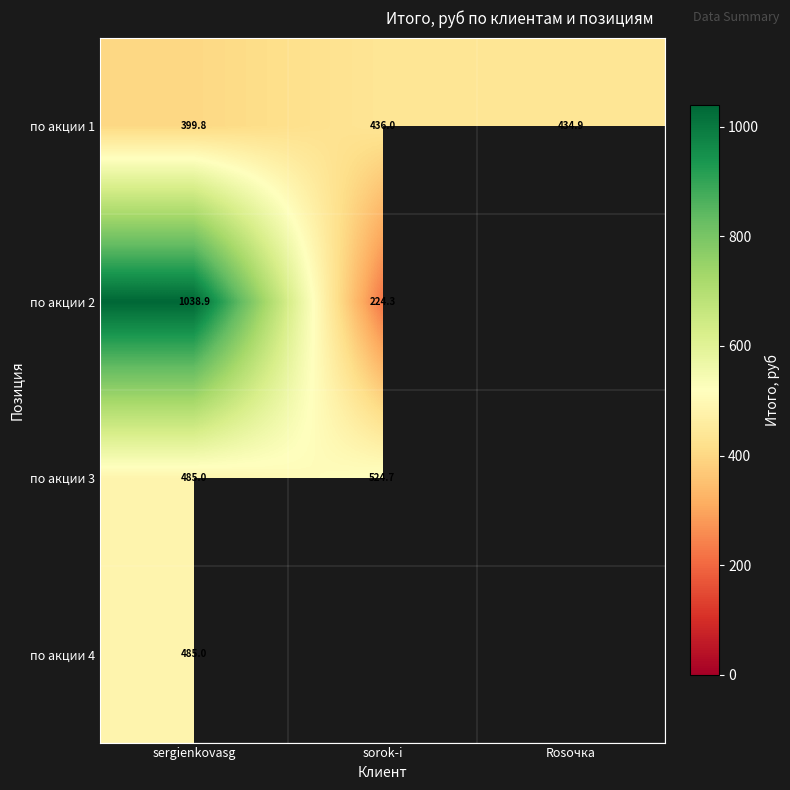

Which label corresponds to the largest value in the chart?

sergienkovasg